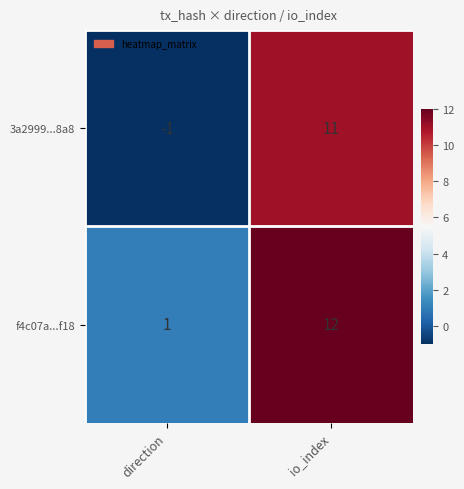

True or false: 3a2999...8a8 has a value of 11 at io_index.

True